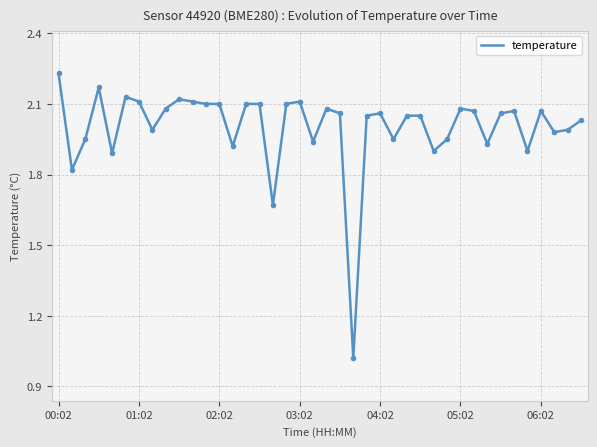

What is the difference between the maximum and minimum values?

1.2